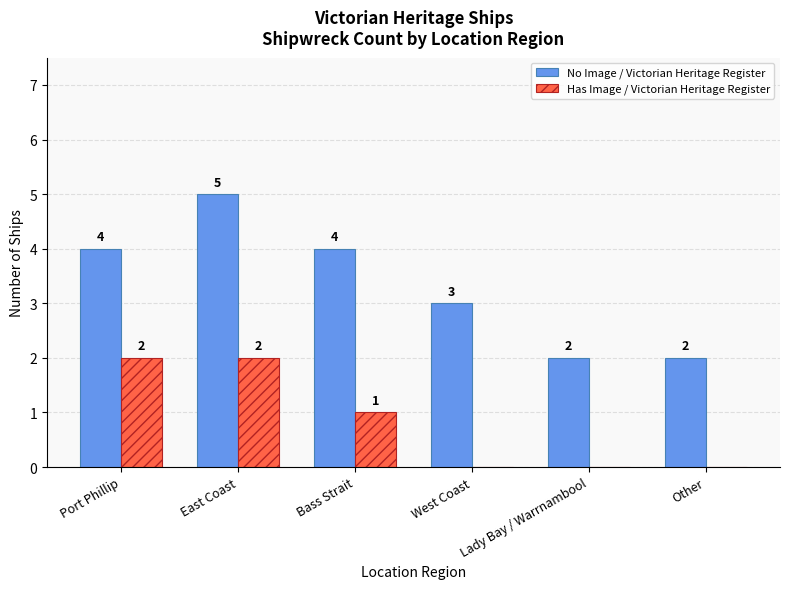

At which category is the sum across all series the highest?

East Coast